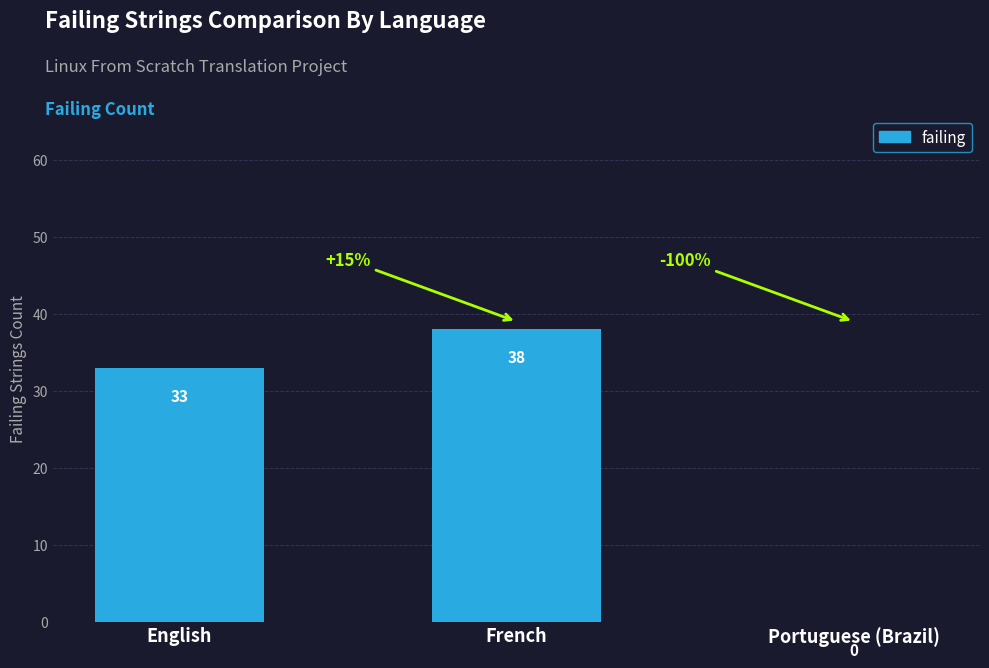

Reading left to right, list all the values displayed in this chart.

33	38	0